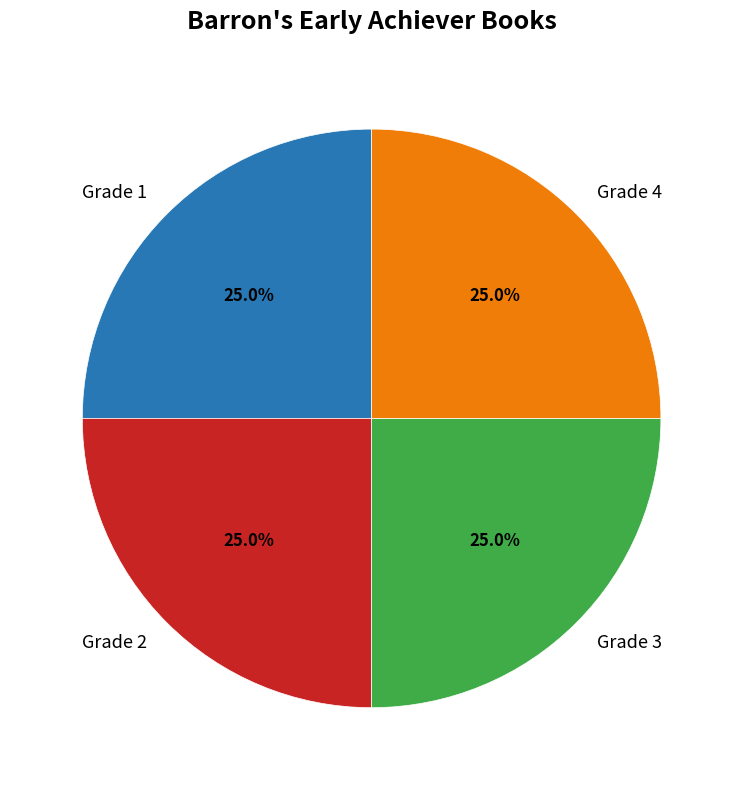

What is the total percentage of Grade 1 and Grade 3?

50.0%